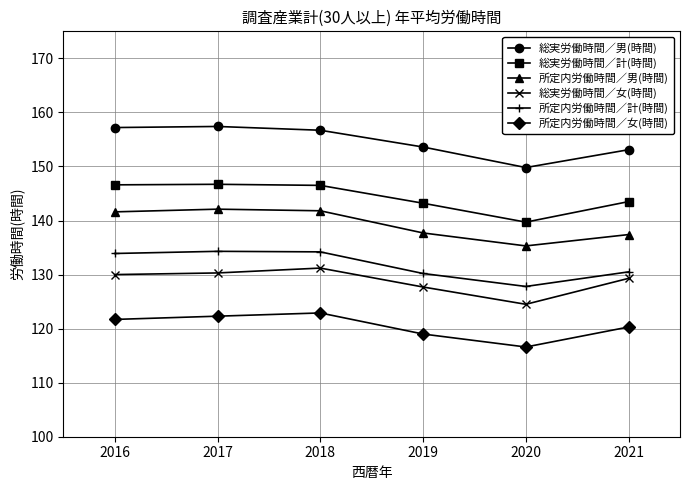

In 所定内労働時間／女(時間), how many points are lower than both neighbors (excluding endpoints)?

1